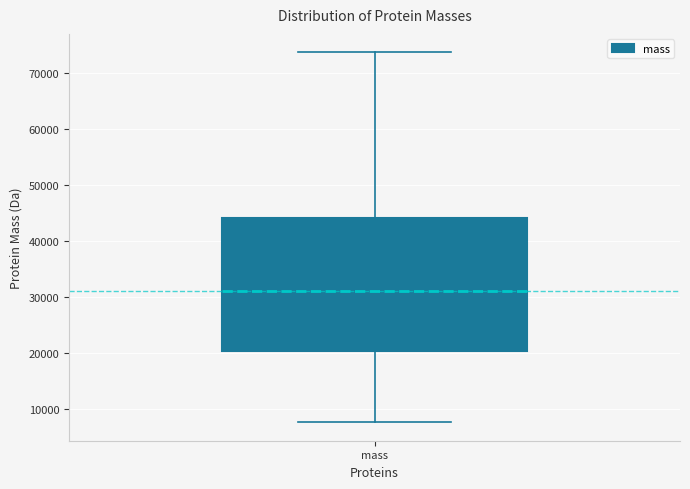

Where does the upper whisker of the box for mass end on the y-axis? The values are not printed on the chart, so give them approximately, as read against the axis.

74000